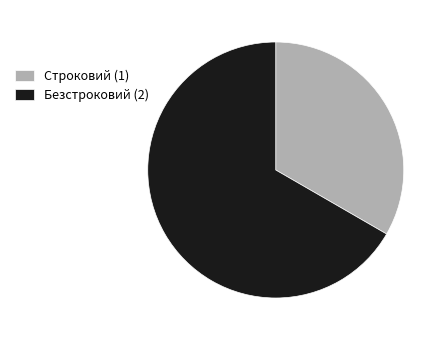

Which category has the biggest portion of the pie?

Безстроковий